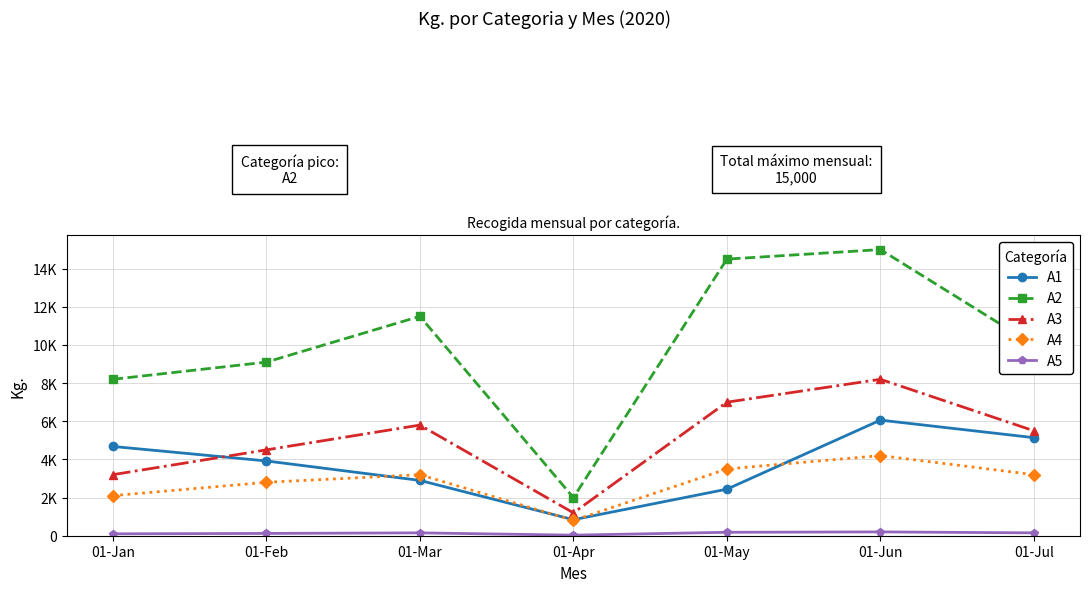

True or false: A2 has more than 0 points higher than both neighbors.

True